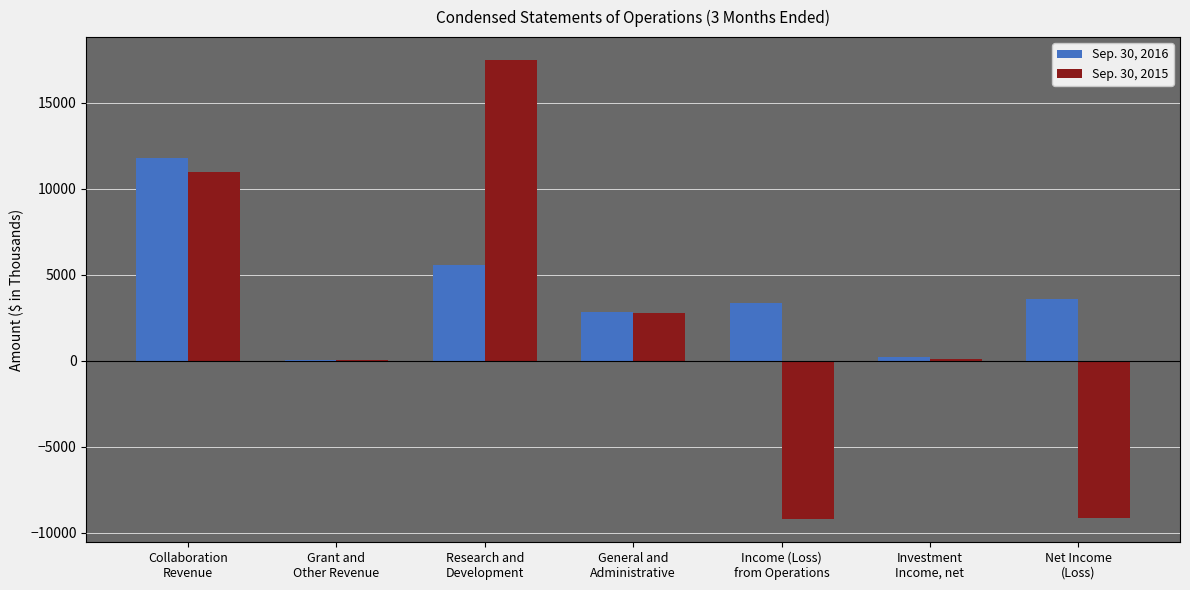

Does the chart contain stacked bars?

No